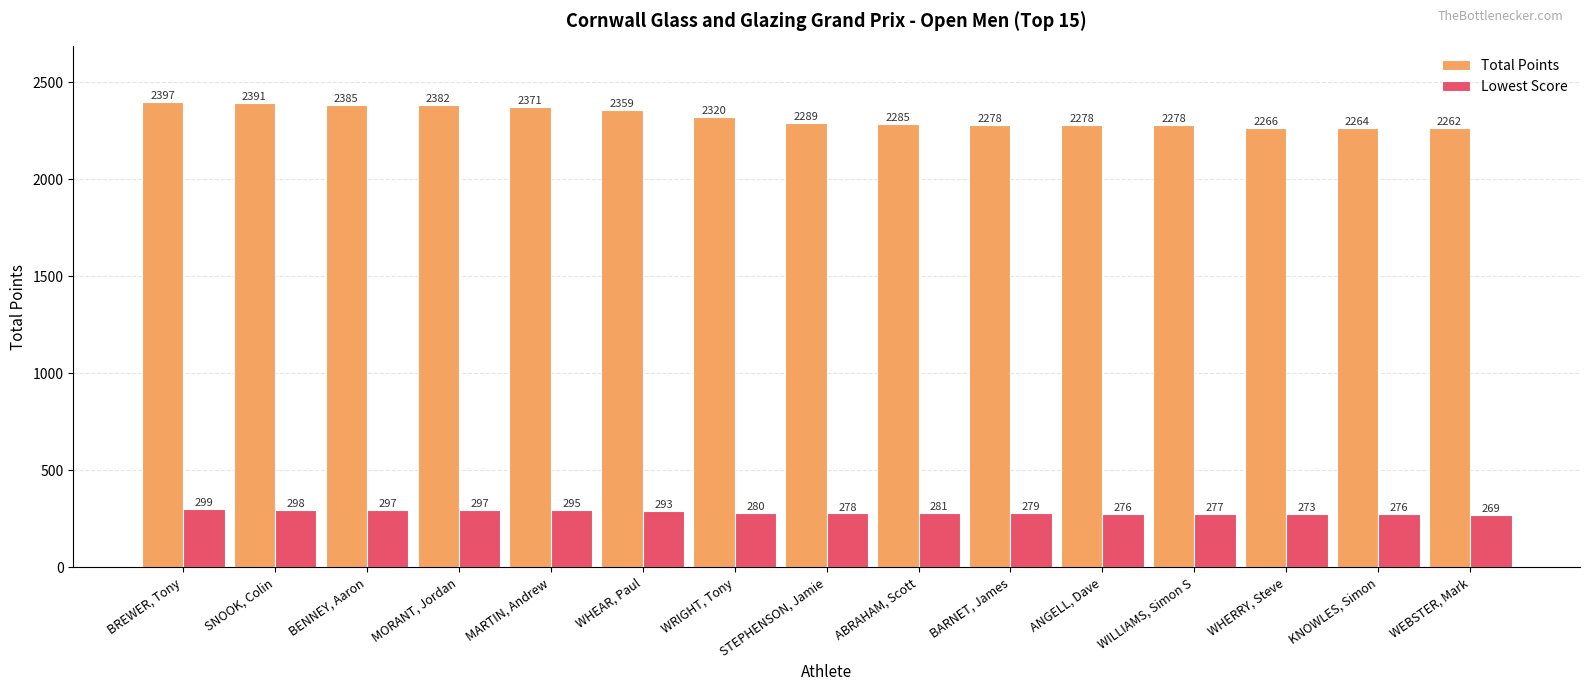

Is it true that Lowest Score equals 279 at BARNET, James?

True